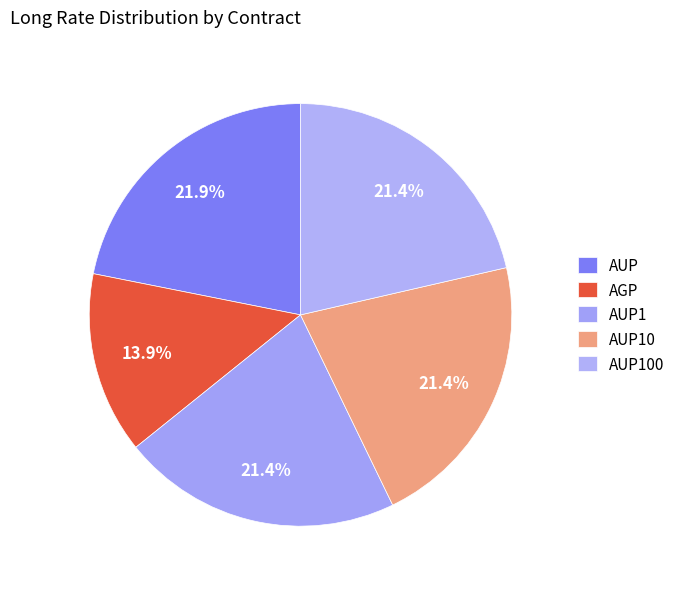

How many slices are in this pie chart?

5